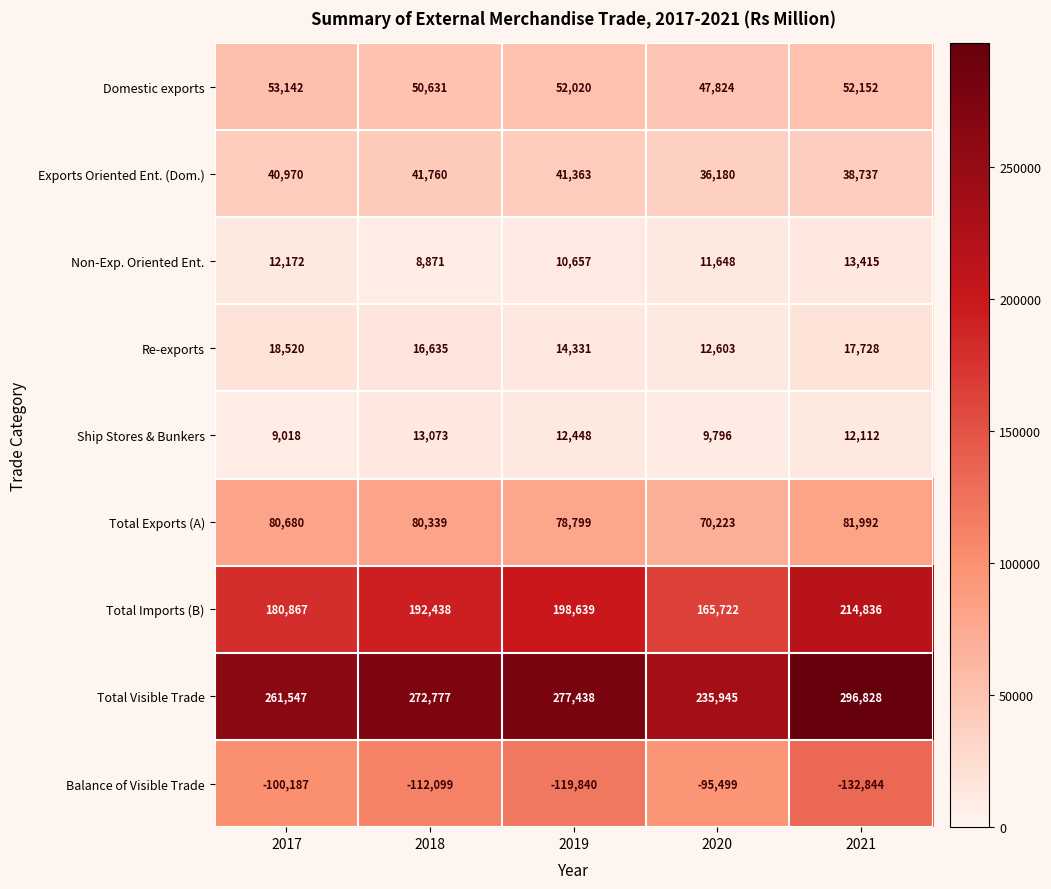

What value does the Balance of Visible Trade series have at 2019?

-119840